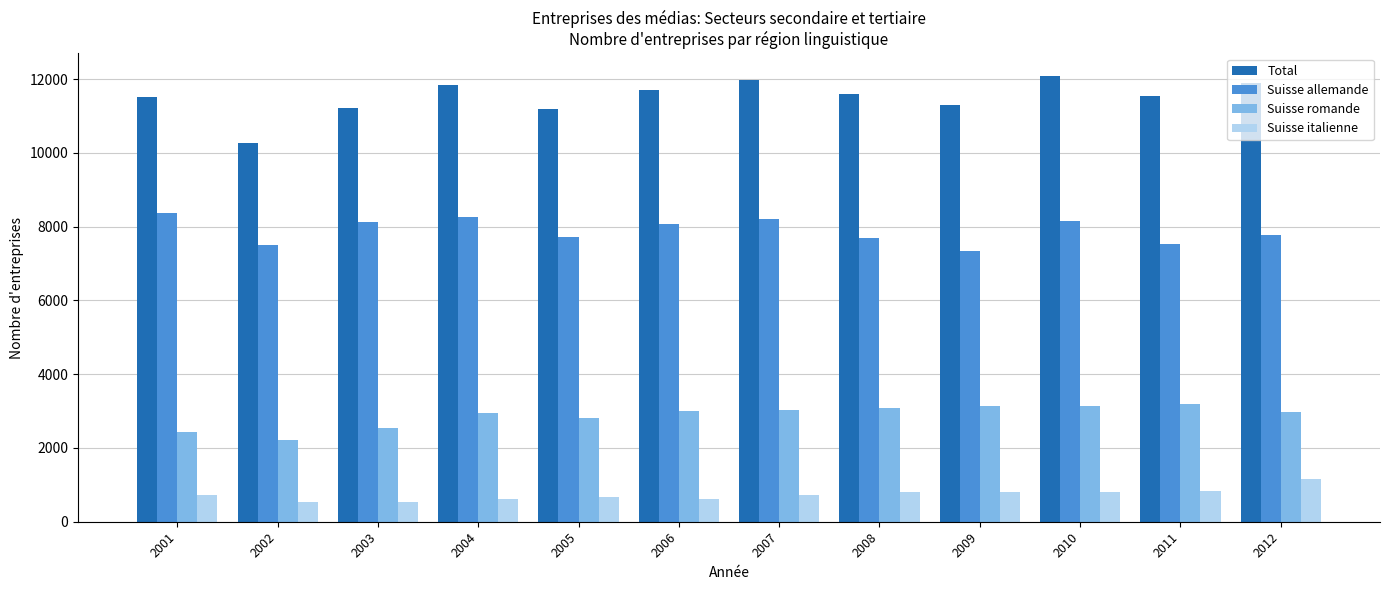

What is the total value across all series at 2005?

22386